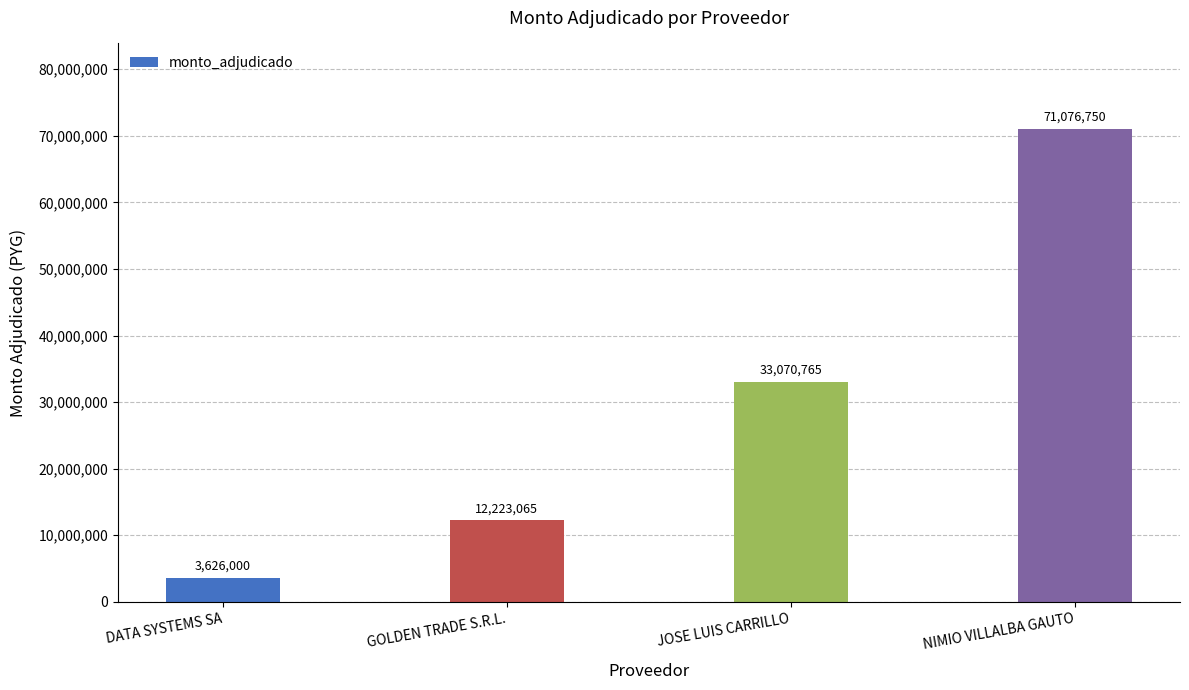

What is the greatest value displayed?

71076750